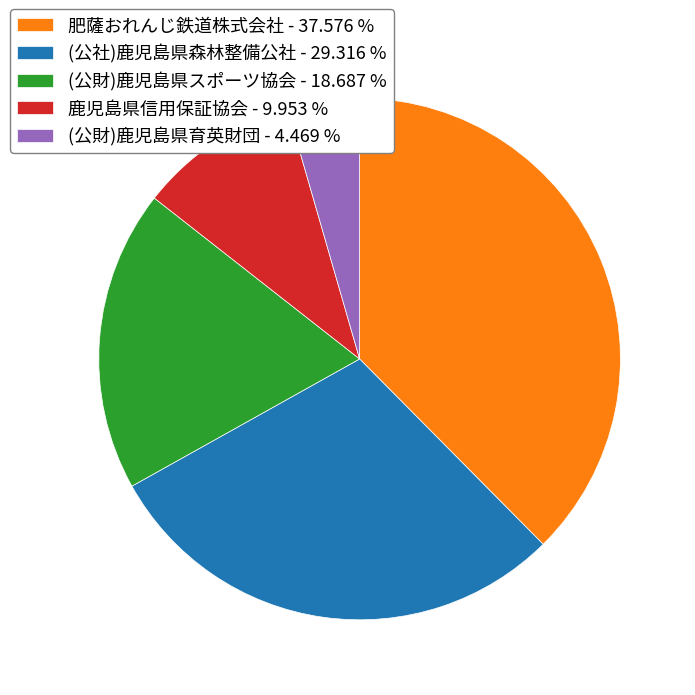

Combined, do (公財)鹿児島県育英財団 - 4.469 % and 鹿児島県信用保証協会 - 9.953 % account for over 50%?

No